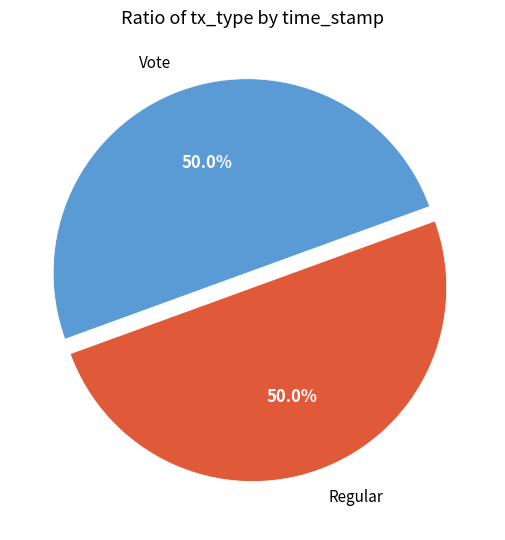

True or false: Vote accounts for 61% of the total.

False